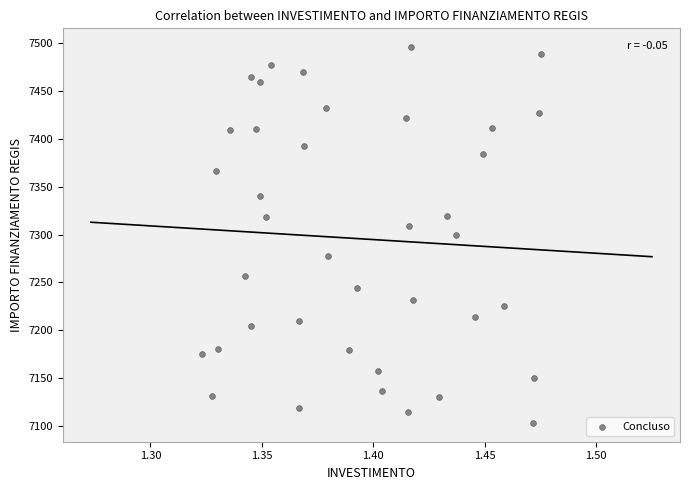

What is the range of Y values (max minus min)?

392.5